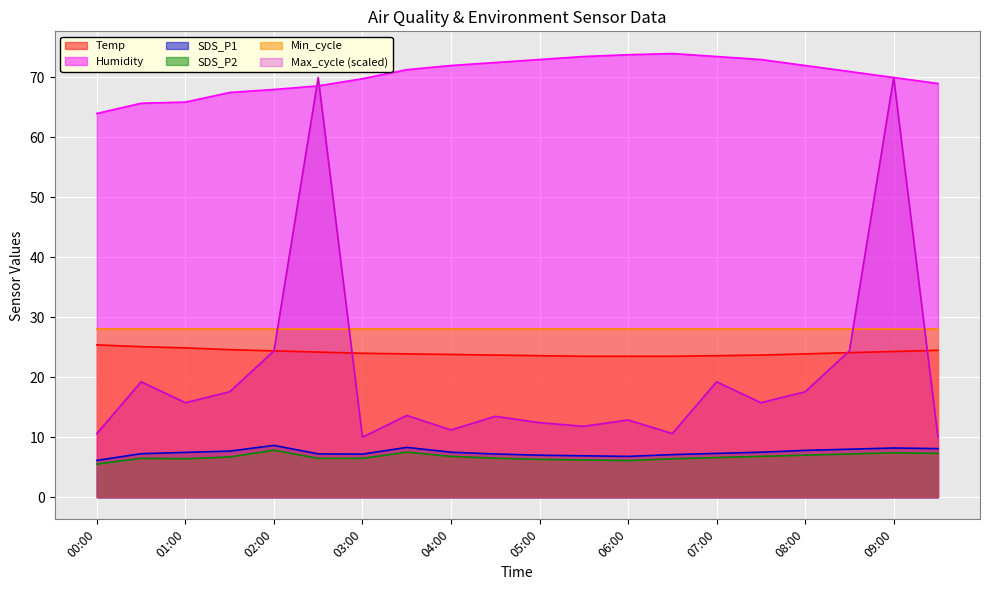

Rank the series by their maximum value, from highest to lowest.

Humidity, Max_cycle (scaled), Min_cycle, Temp, SDS_P1, SDS_P2